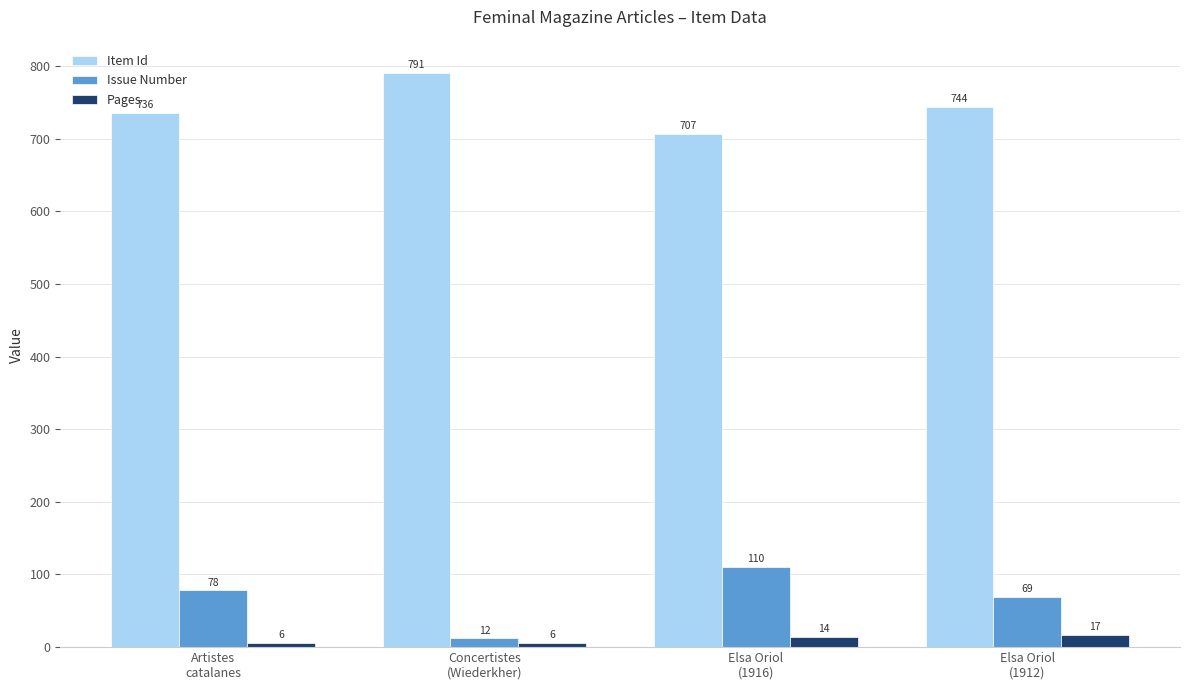

What is the label of the 2nd bar from the right?

Elsa Oriol
(1916)